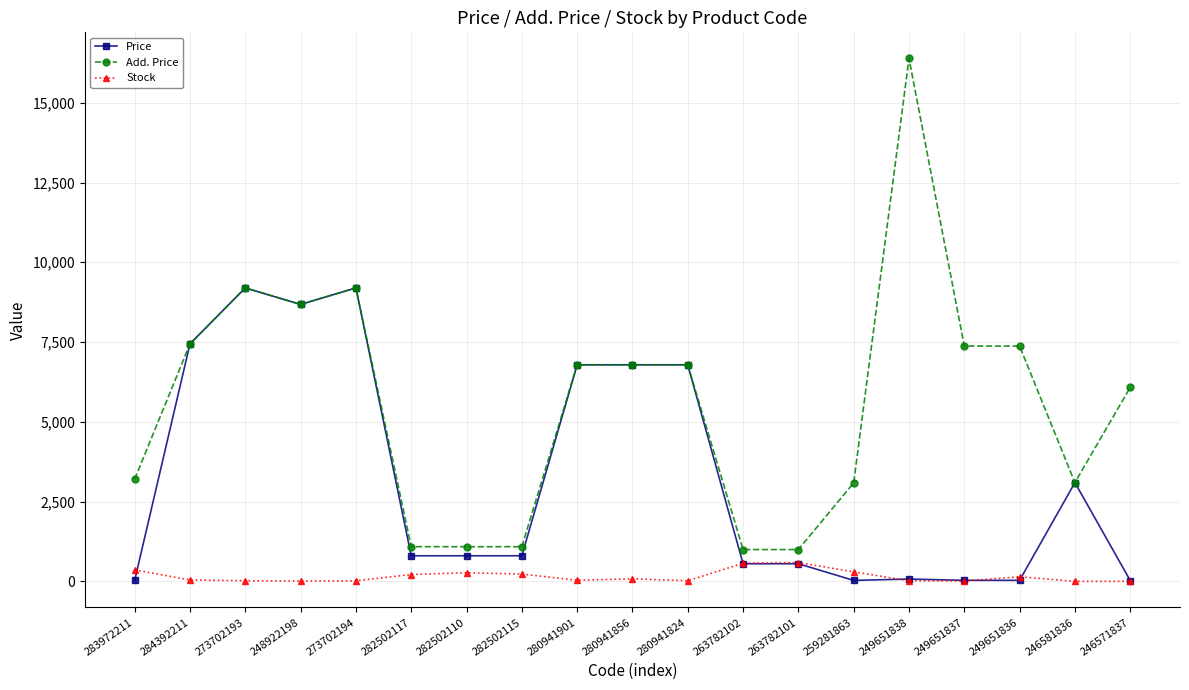

True or false: Add. Price has more than 0 points higher than both neighbors.

True